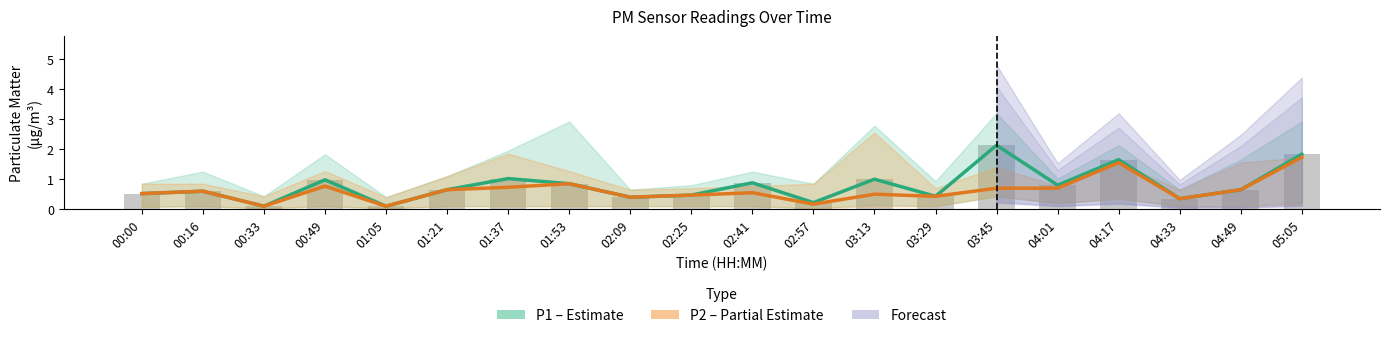

What is the label of the 5th bar from the left?

01:05